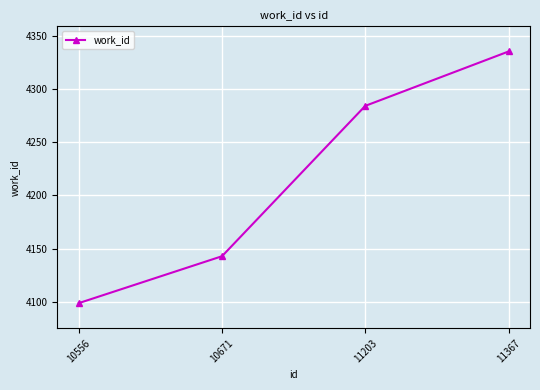

Read the value at 11367.

4335